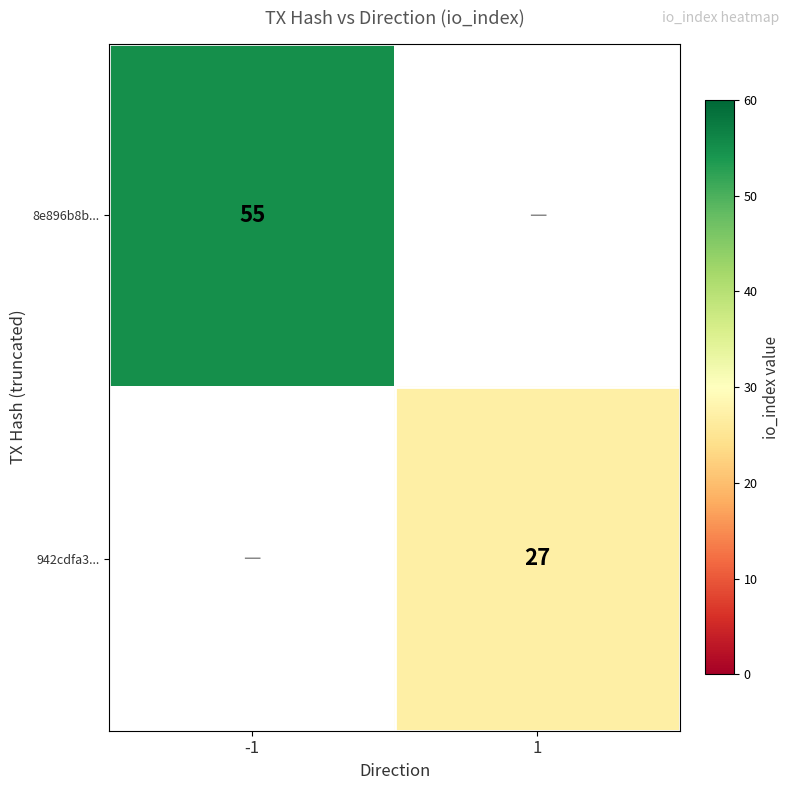

The value of 942cdfa3... at 1 is 13. True or false?

False